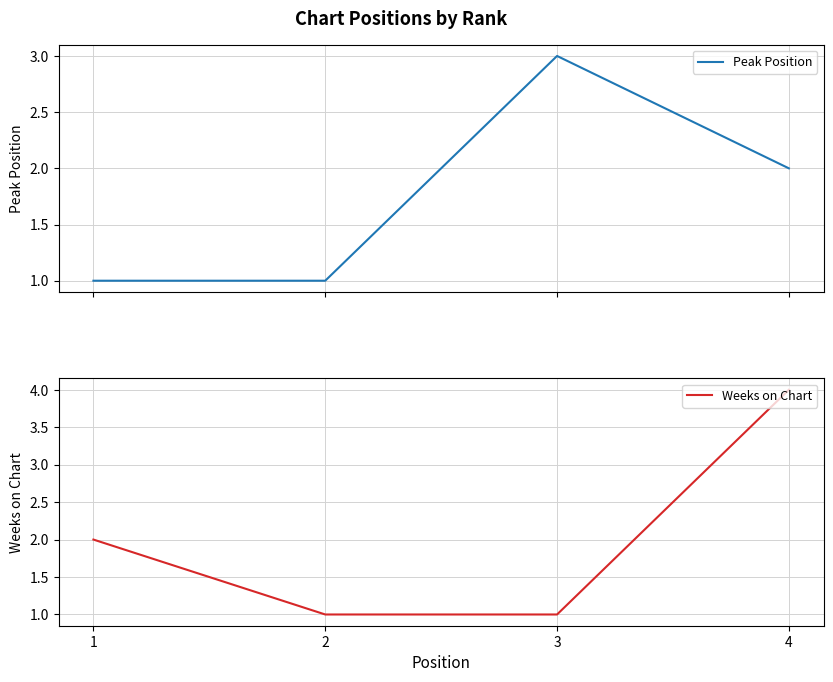

Reading left to right, list all the values displayed in this chart.

Peak Position: 1=1	2=1	3=3	4=2
Weeks on Chart: 1=2	2=1	3=1	4=4